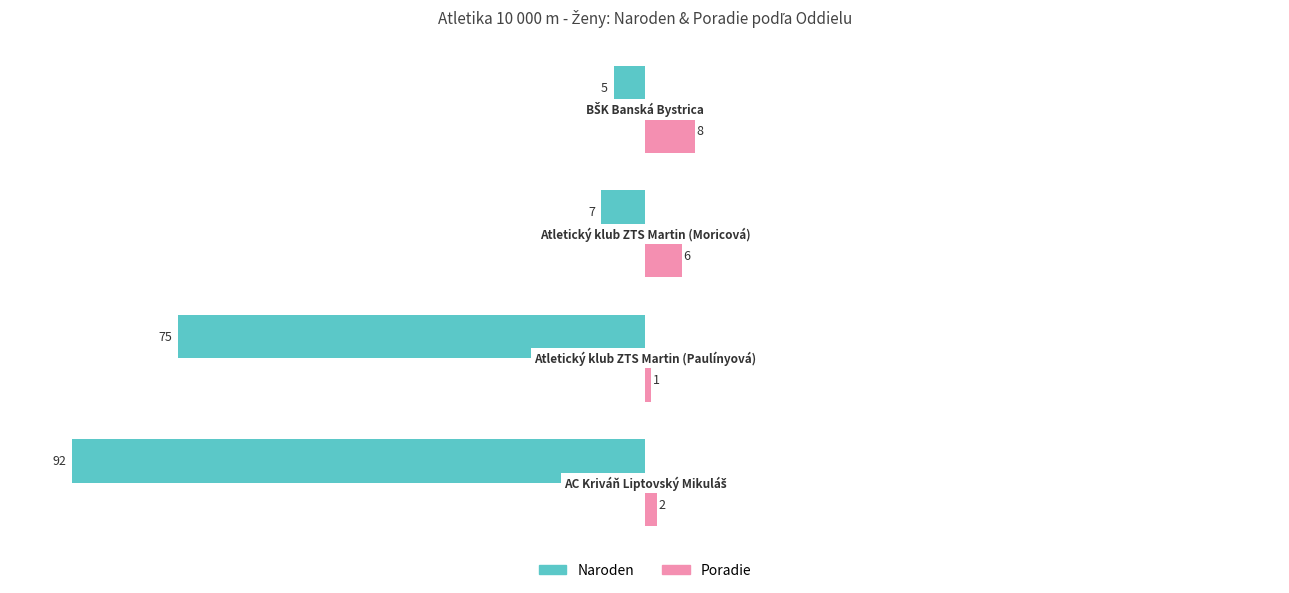

How many Poradie values are between 2 and 8?

3